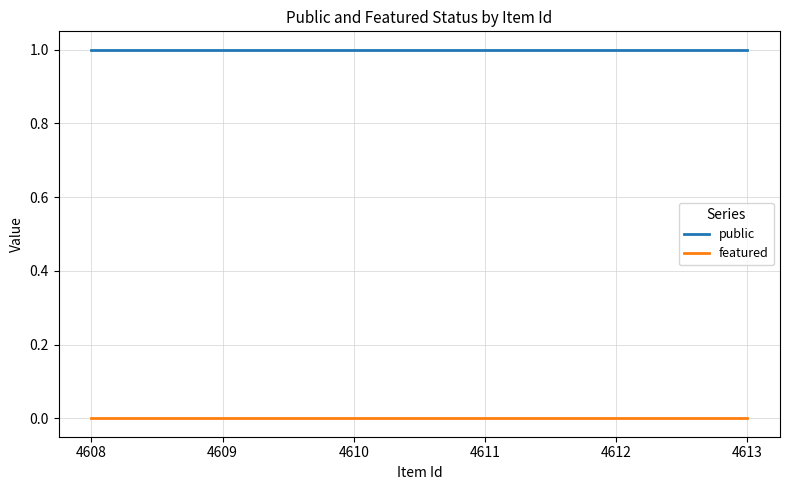

True or false: featured has more than 1 points higher than both neighbors.

False